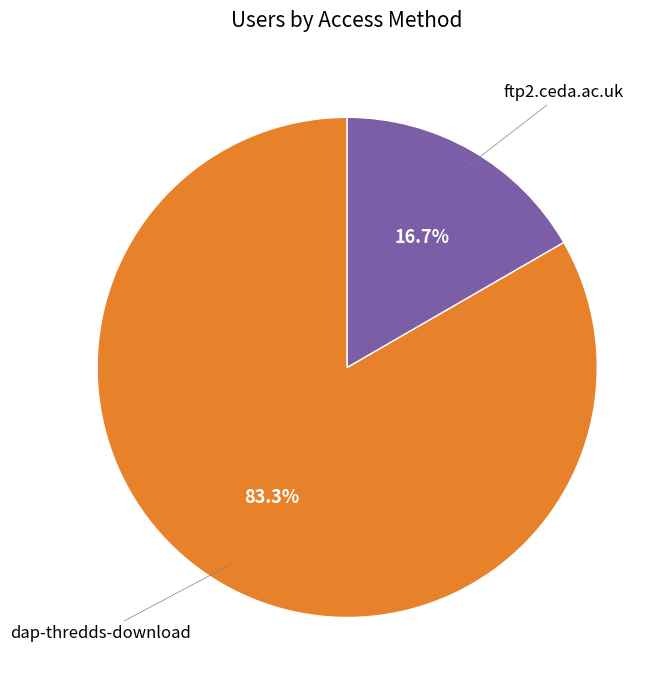

Is there a majority slice in this chart?

Yes